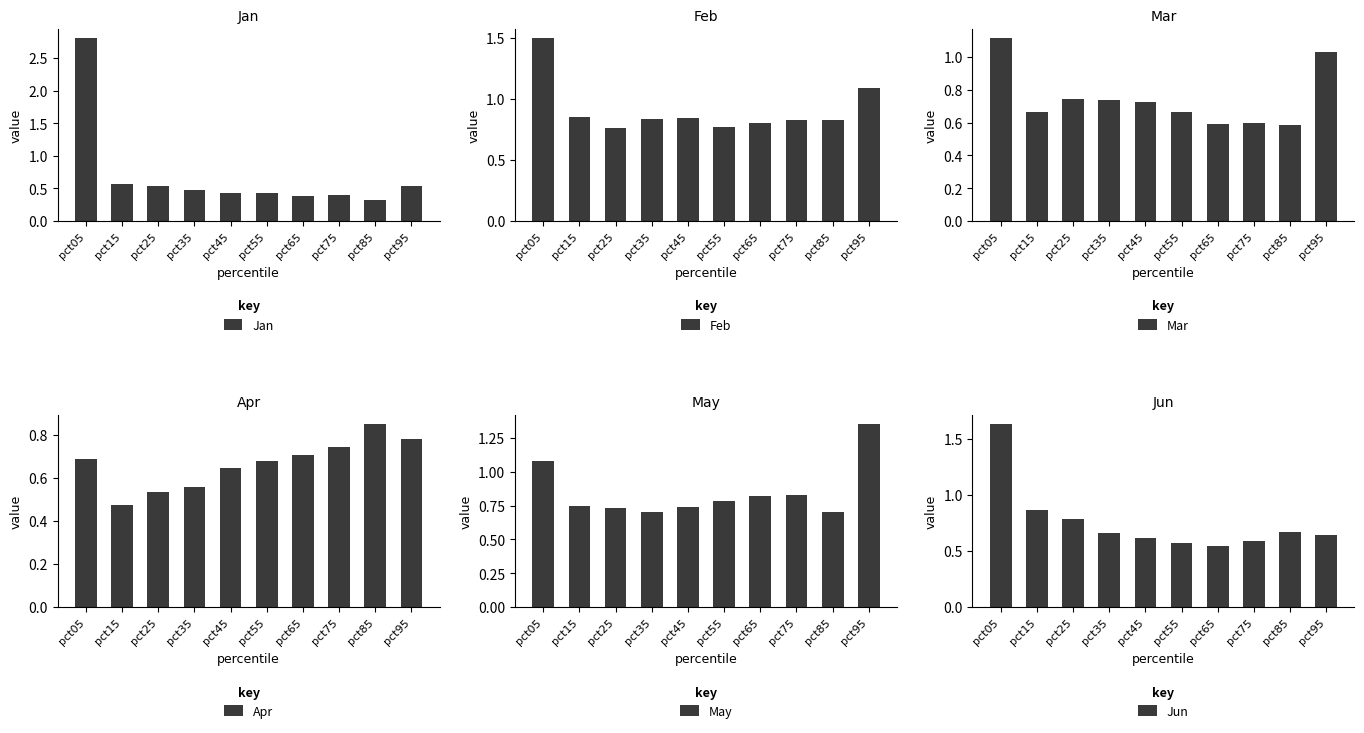

What is the total value across all series at pct85?

4.0